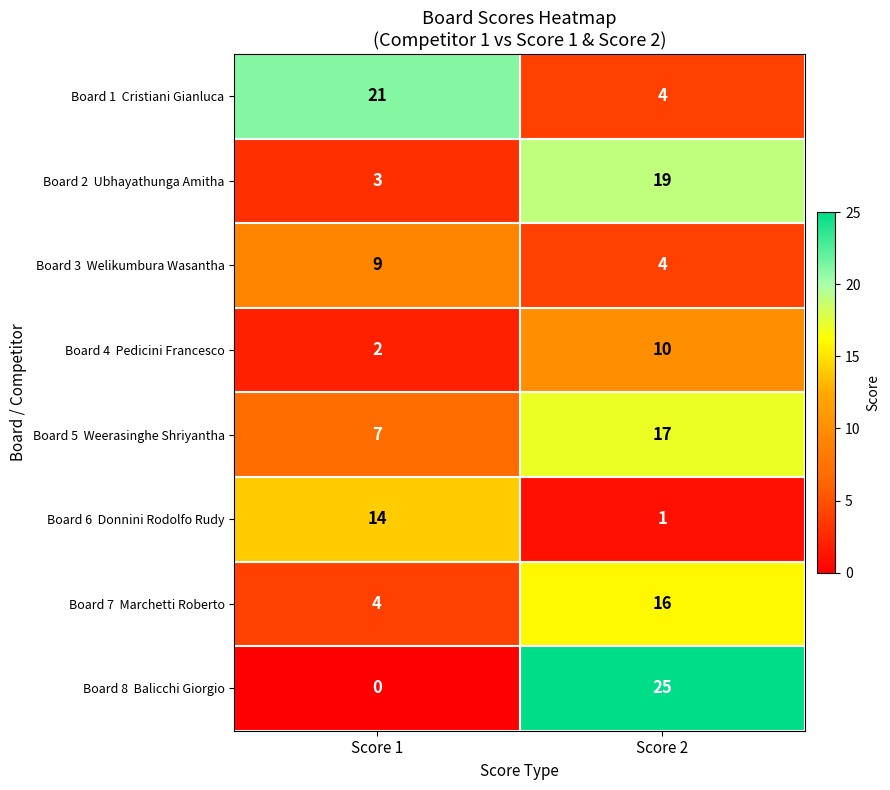

At which category is the sum across all series the highest?

Score 2